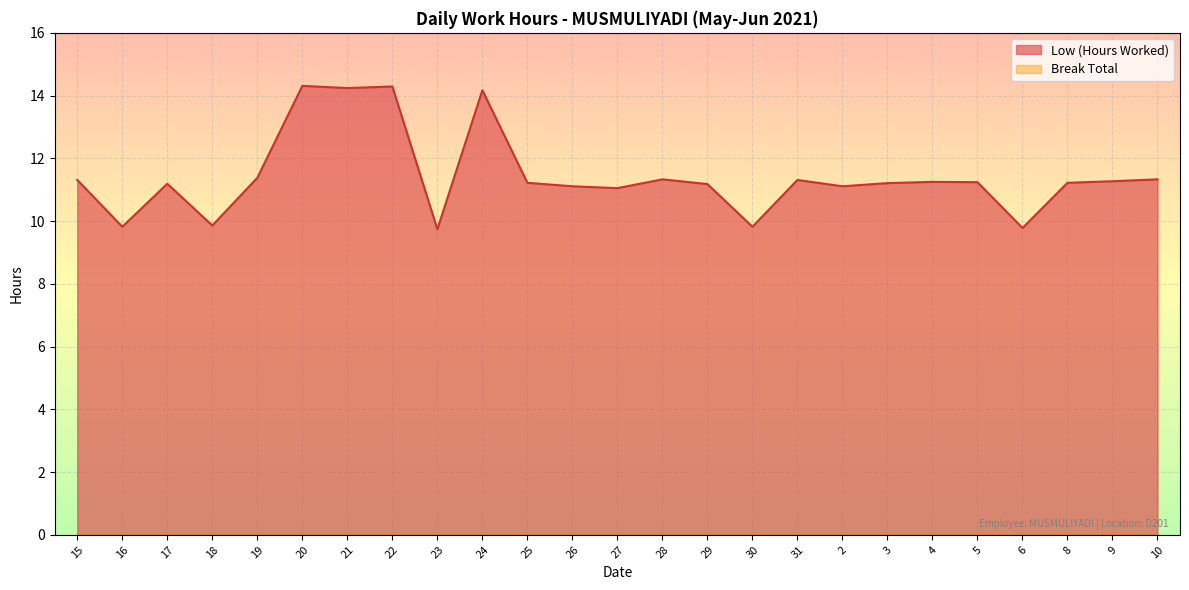

Reading left to right, list all the values displayed in this chart.

11.3	9.8	11.2	9.9	11.4	14.3	14.2	14.3	9.7	14.2	11.2	11.1	11.1	11.3	11.2	9.8	11.3	11.1	11.2	11.2	11.2	9.8	11.2	11.3	11.3